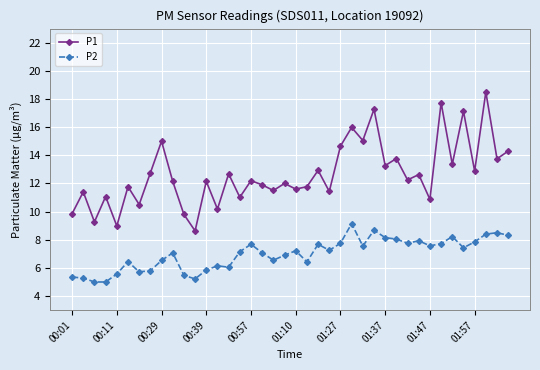

Which series has the widest spread of values?

P1